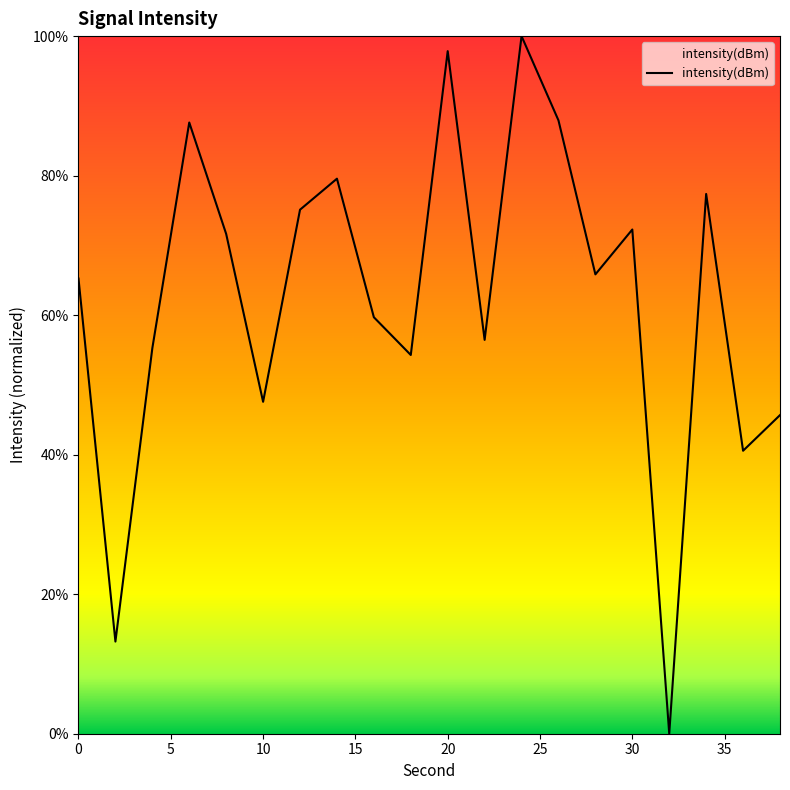

What is the difference between the maximum and minimum values?

100.0